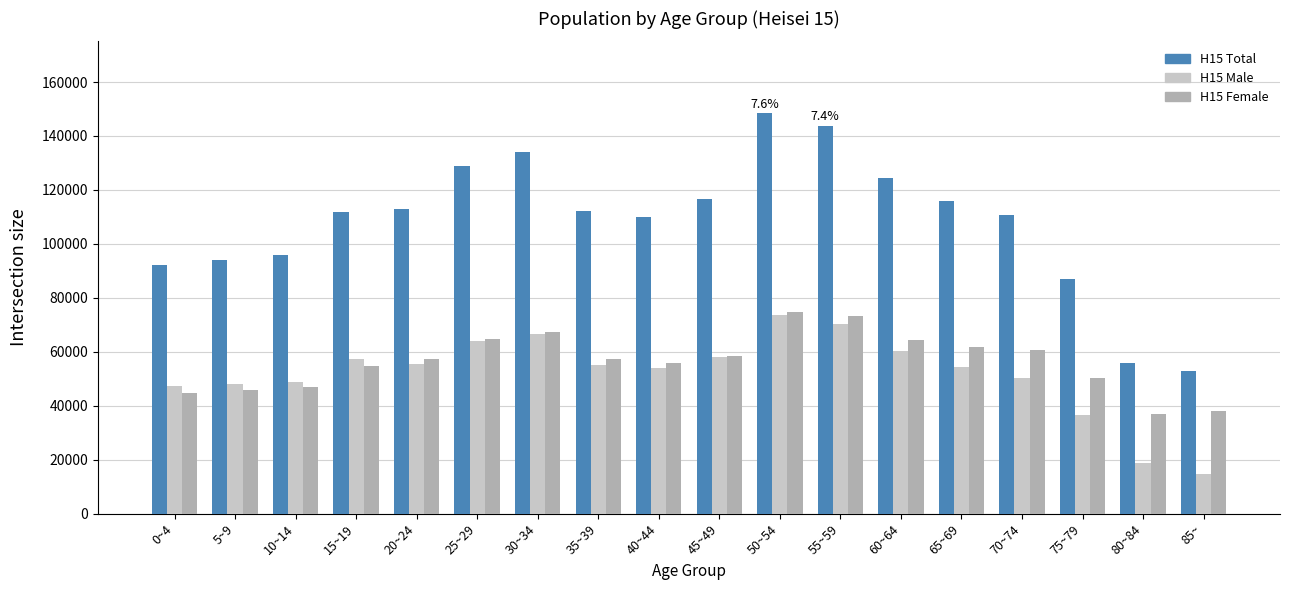

What is the highest value of the H15 Total series?

148360